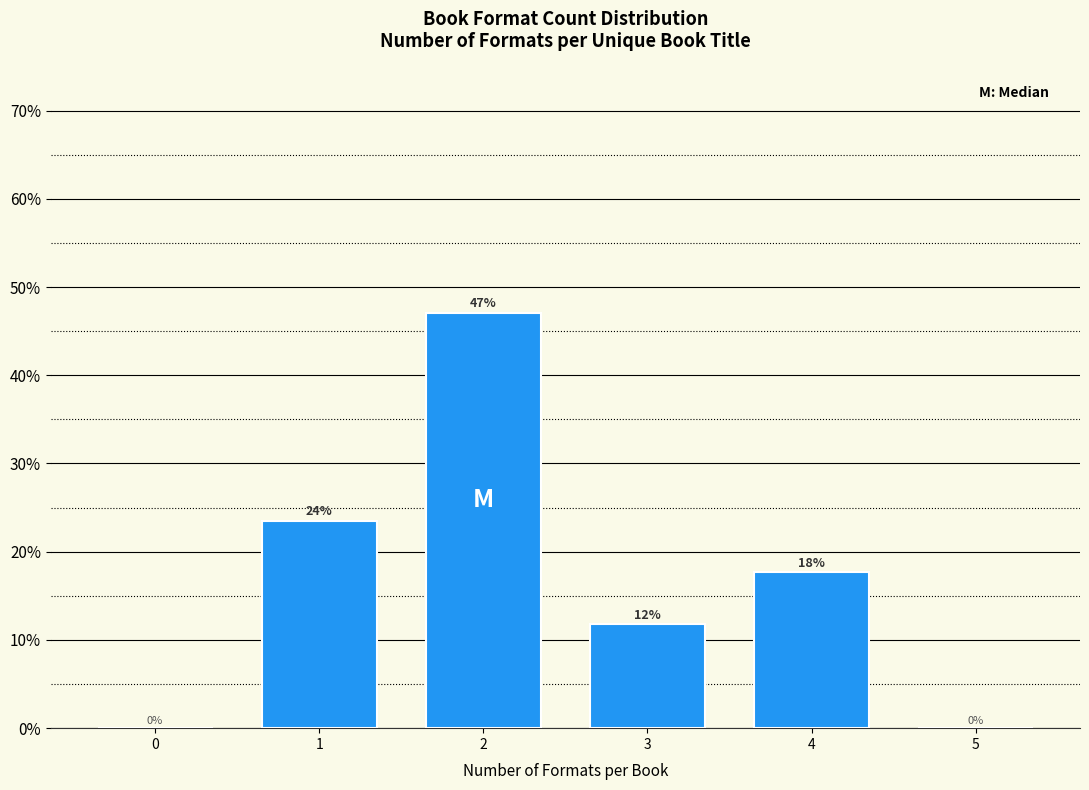

The chart shows a value of 23.5 at 1. True or false?

True